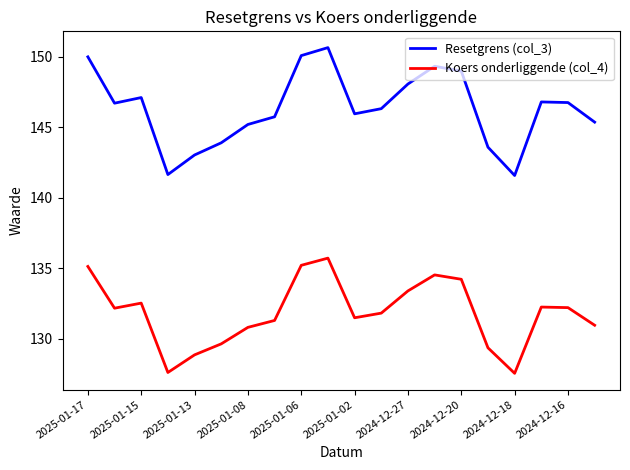

True or false: Koers onderliggende (col_4) and Resetgrens (col_3) cross at least once.

False